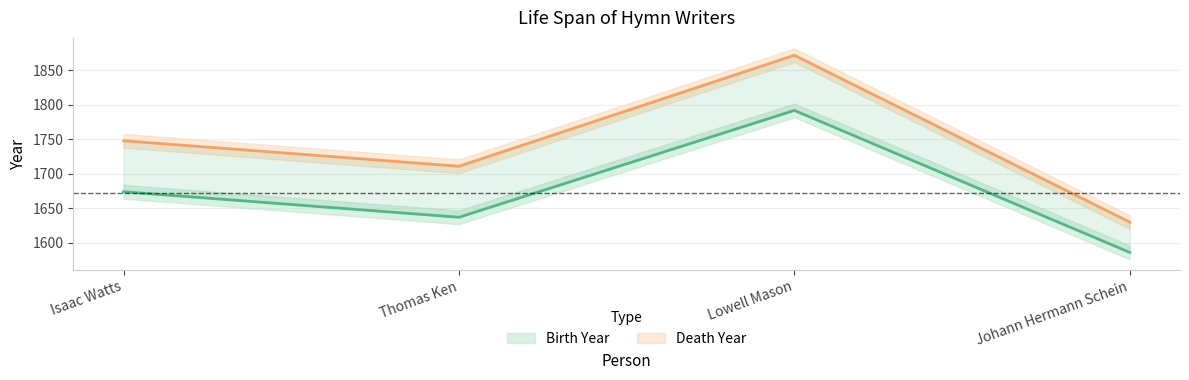

What is the difference between the Birth Year values at Isaac Watts and Lowell Mason?

118